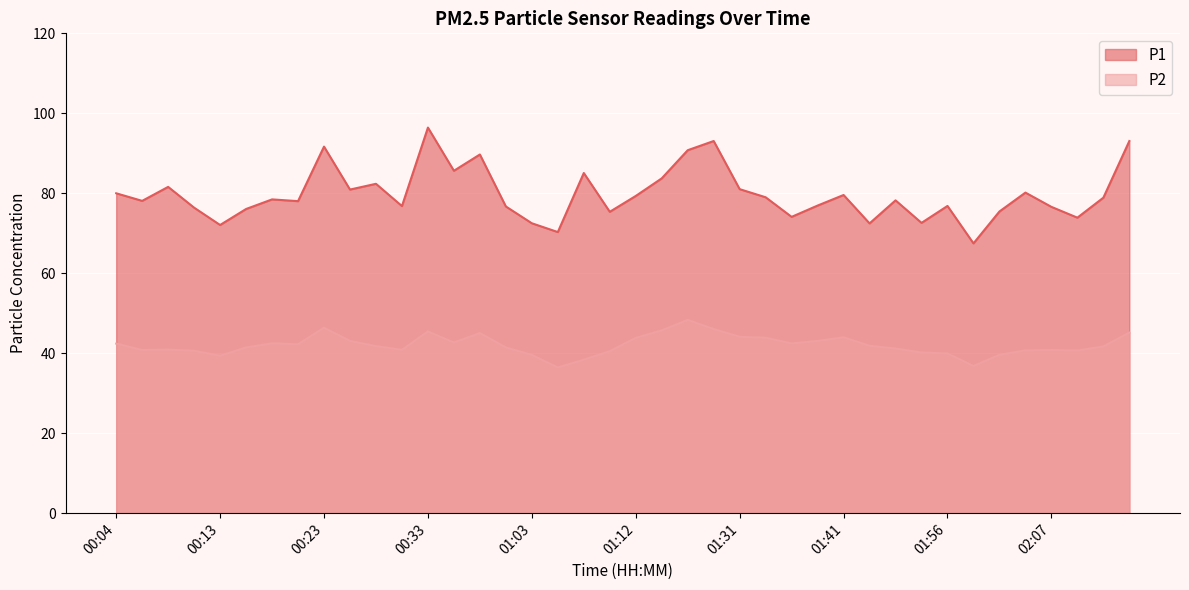

Rank the series by their average value, from lowest to highest.

P2, P1